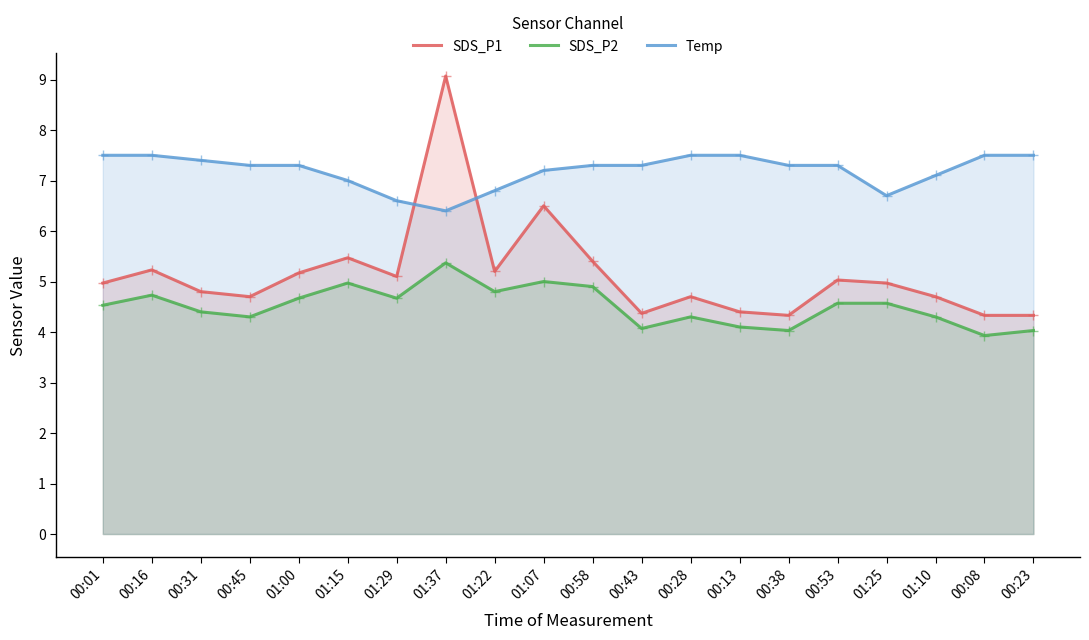

How many series are shown in this chart?

3